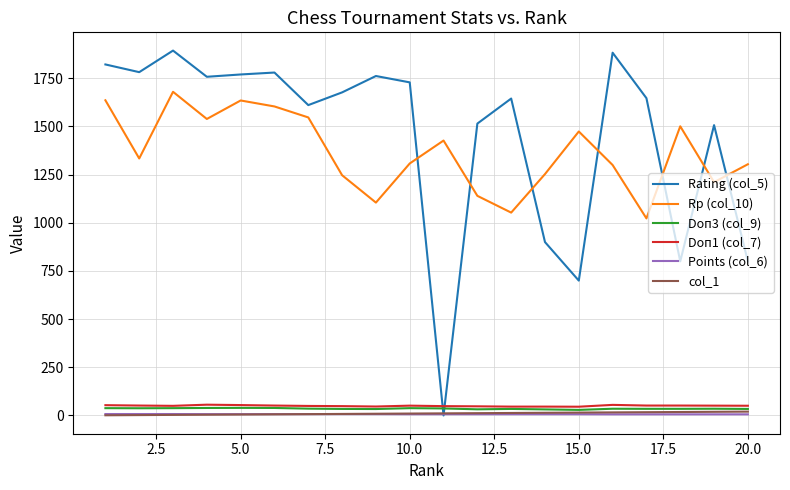

Which series has the widest spread of values?

Rating (col_5)